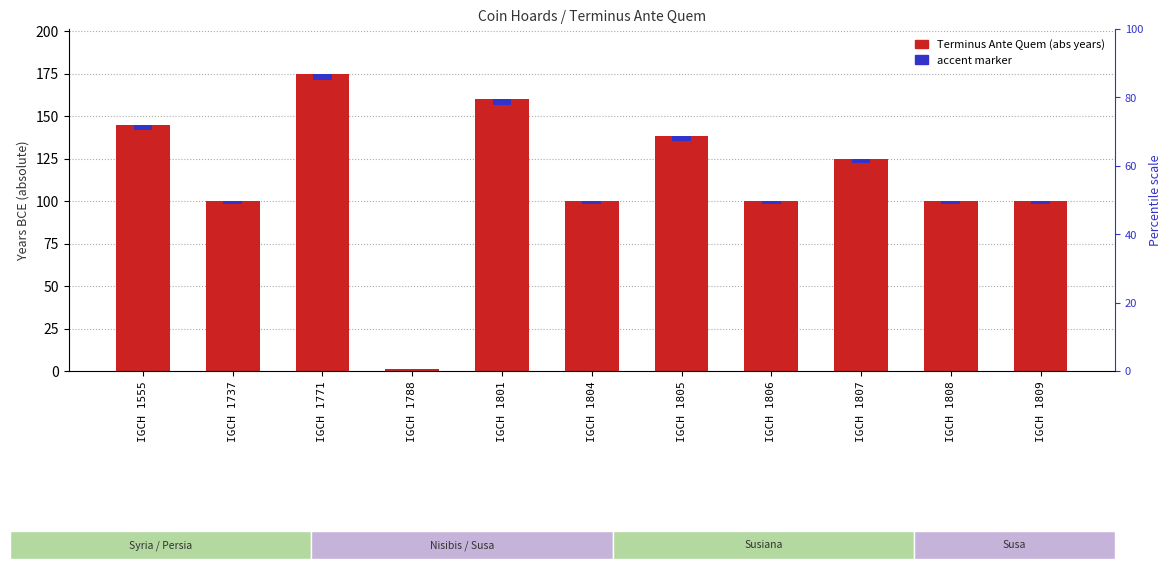

Rank the series at IGCH 1801 from lowest to highest value.

accent marker, Terminus Ante Quem (abs)